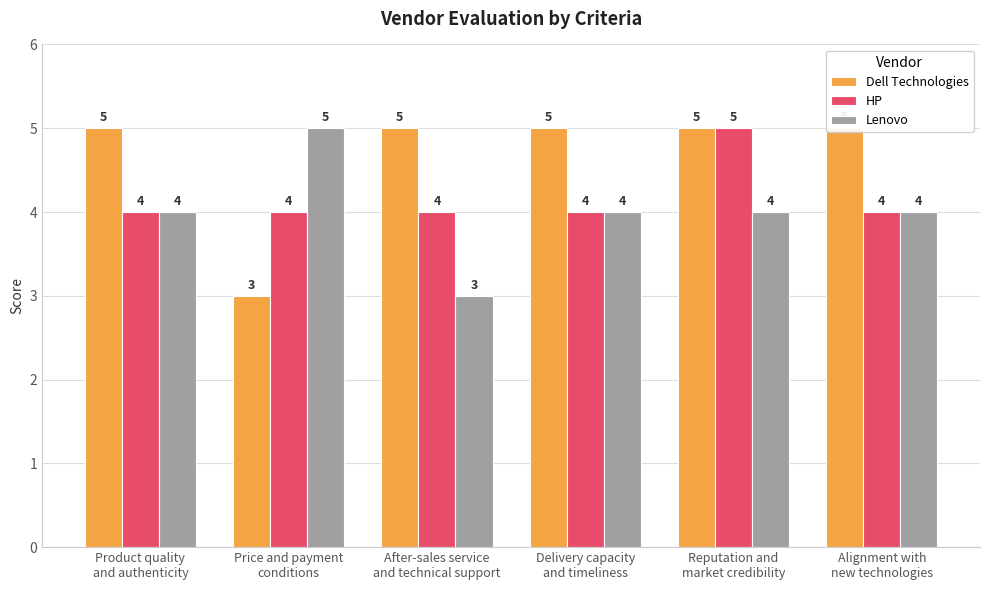

How many Lenovo values are between 4 and 5?

5